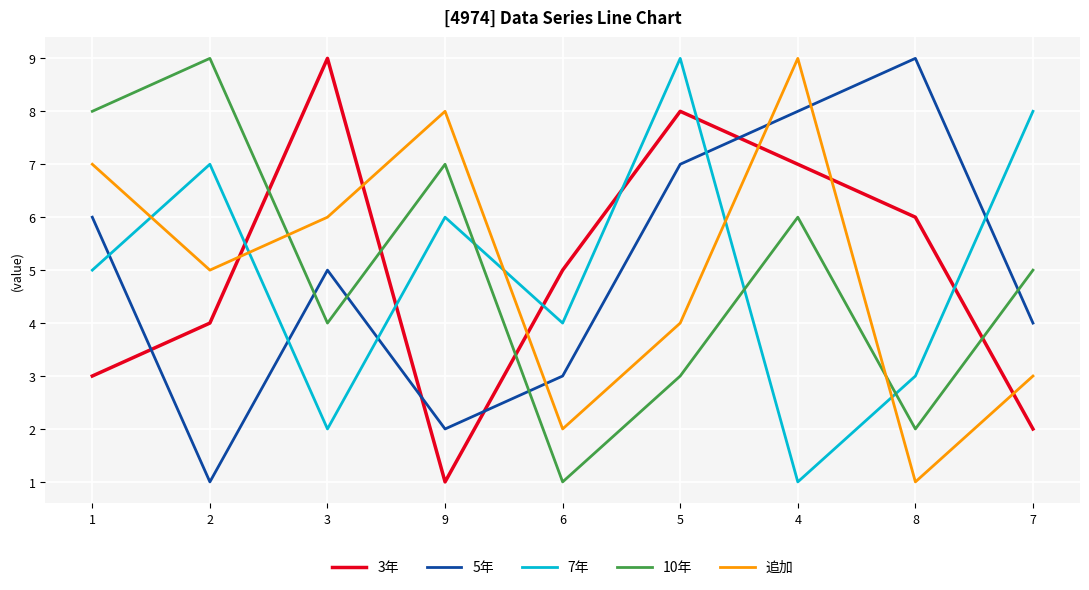

At 1, list the series in order from largest to smallest.

10年, 追加, 5年, 7年, 3年